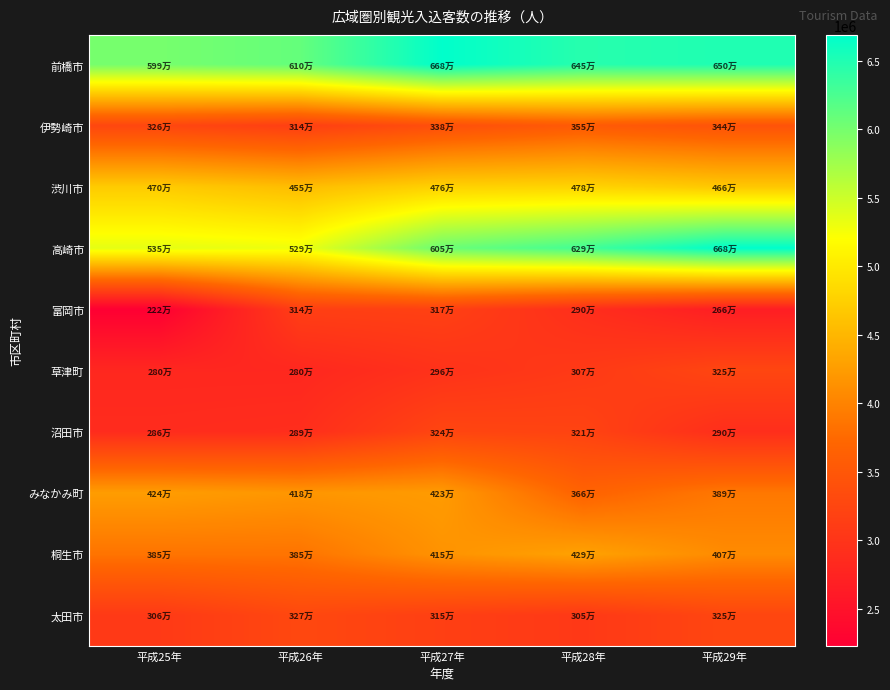

What is the total value across all series at 平成25年?

38382600